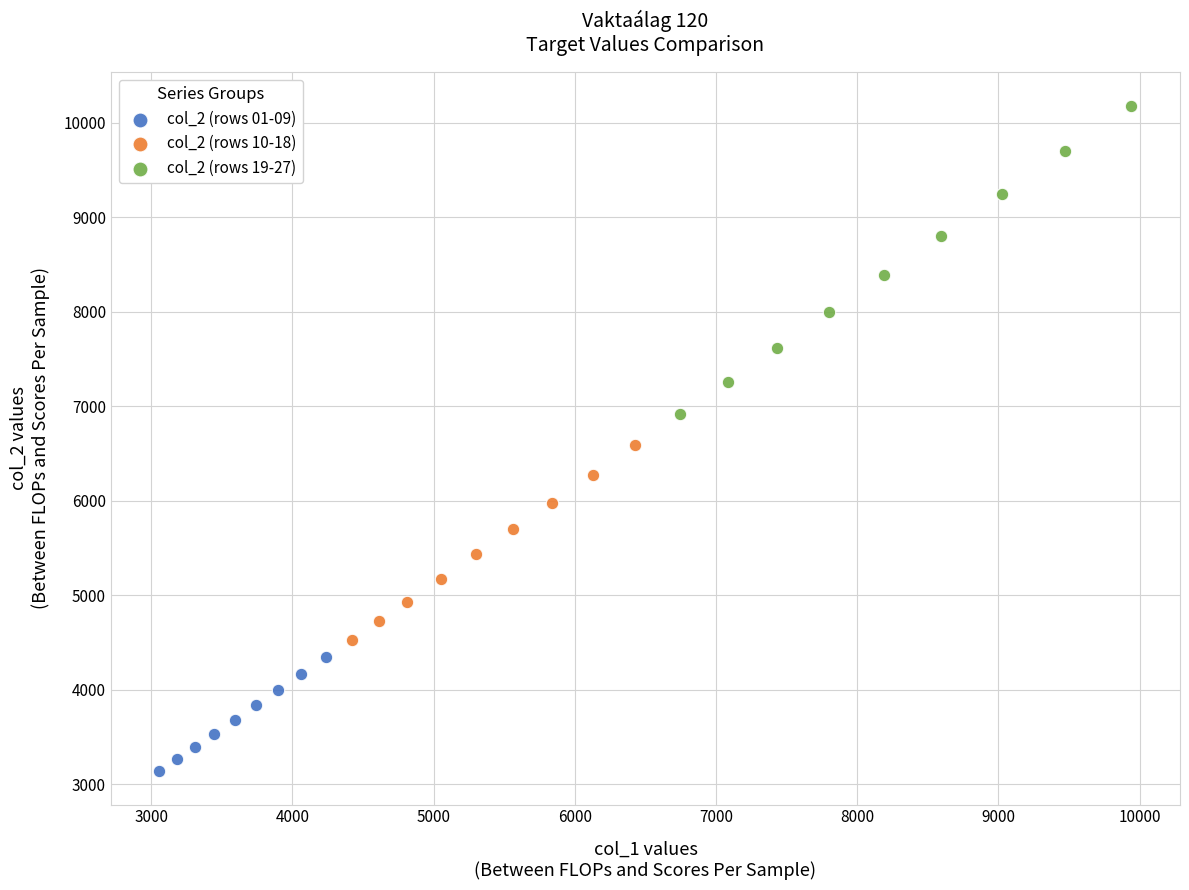

Which series contains the lowest Y value?

col_2 (rows 01-09)